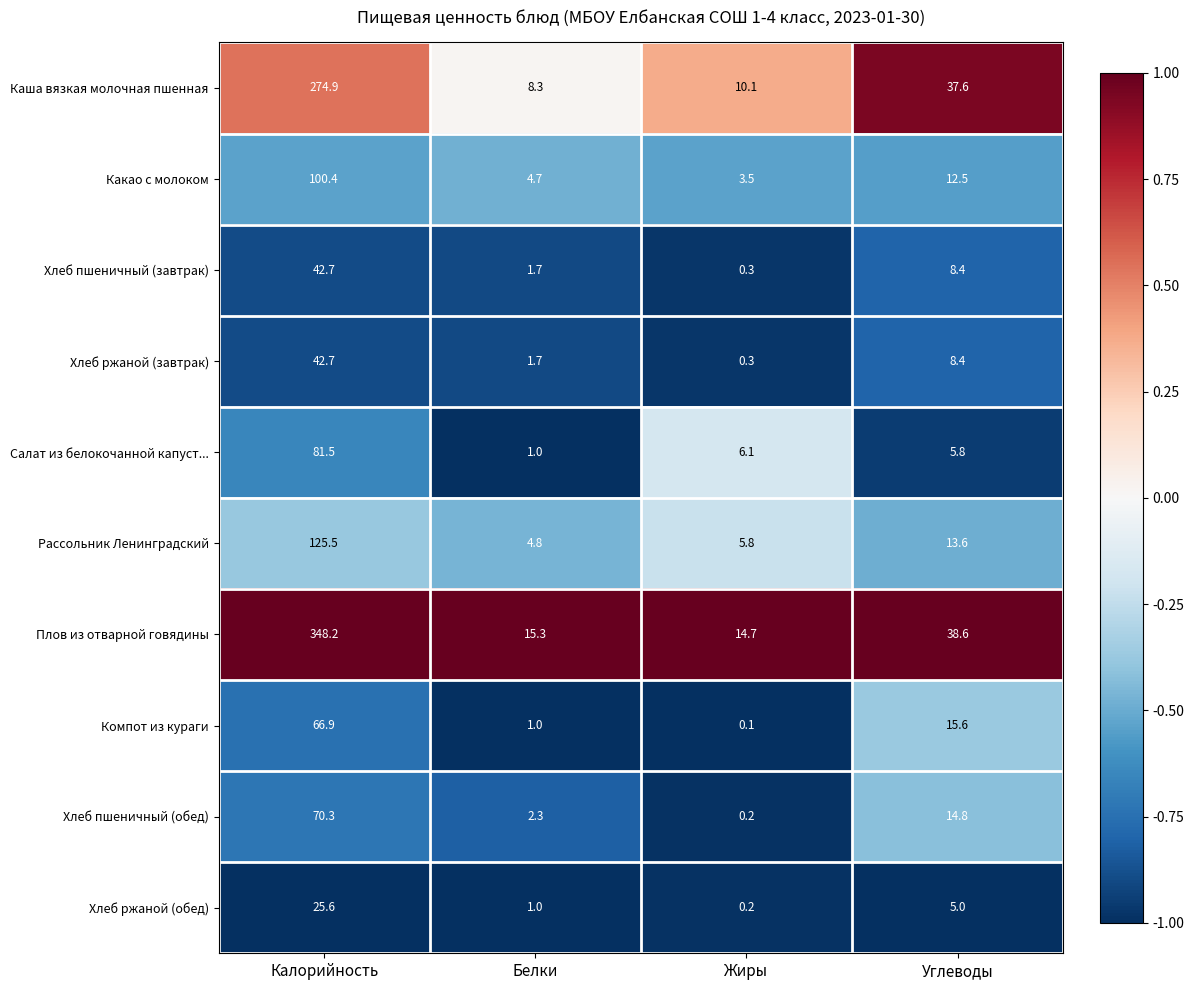

How many categories are shown in the chart?

4